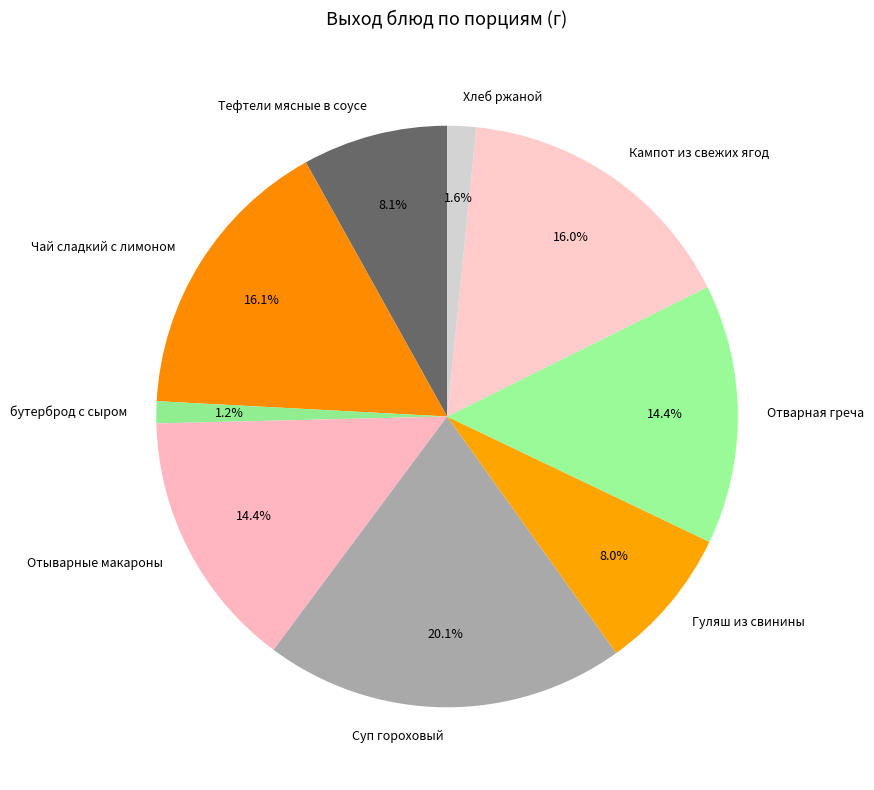

To the nearest percent, what is the average slice percentage?

11%